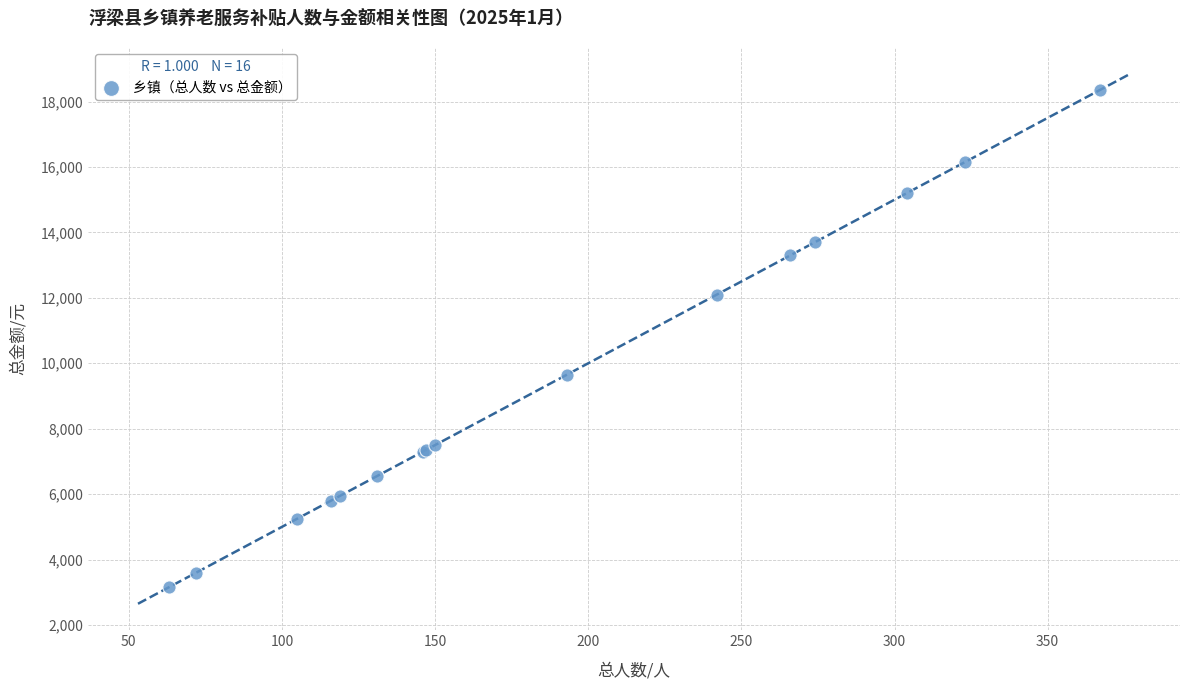

What Y value in the scatter plot is closest to 10750?

9650